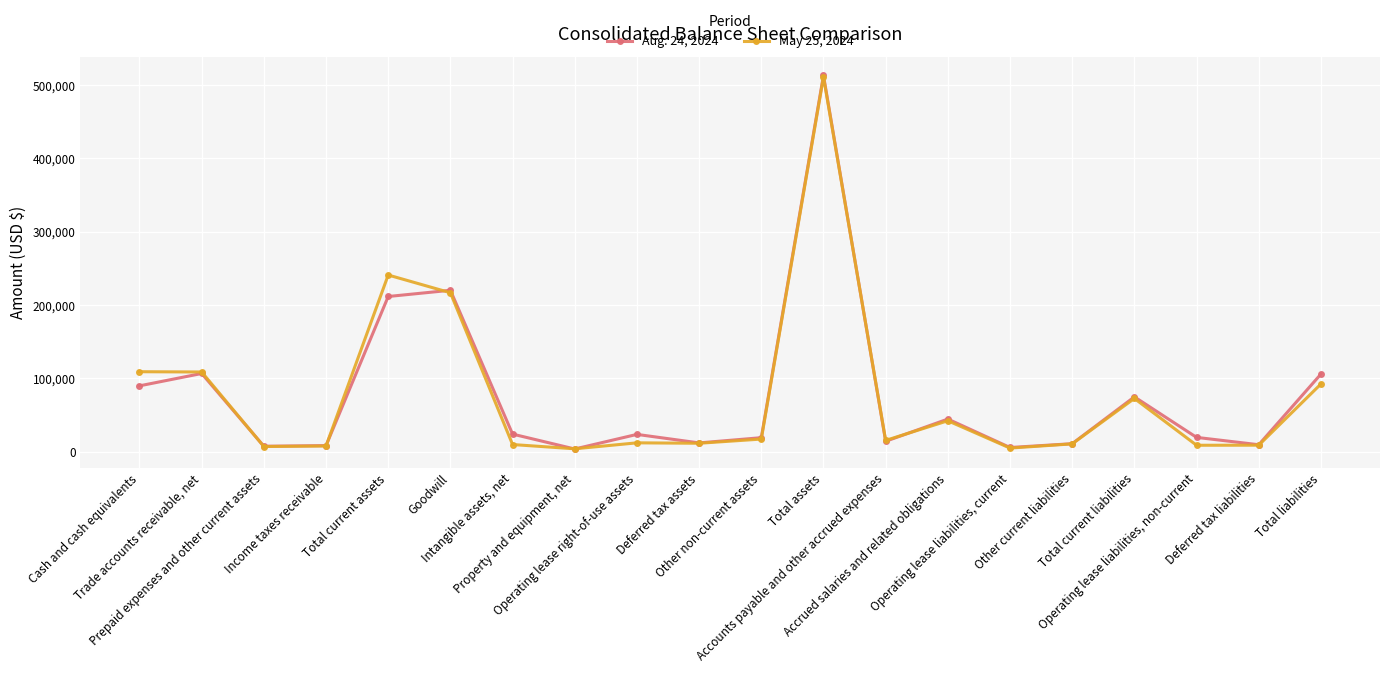

True or false: May 25, 2024 has more than 1 points higher than both neighbors.

True